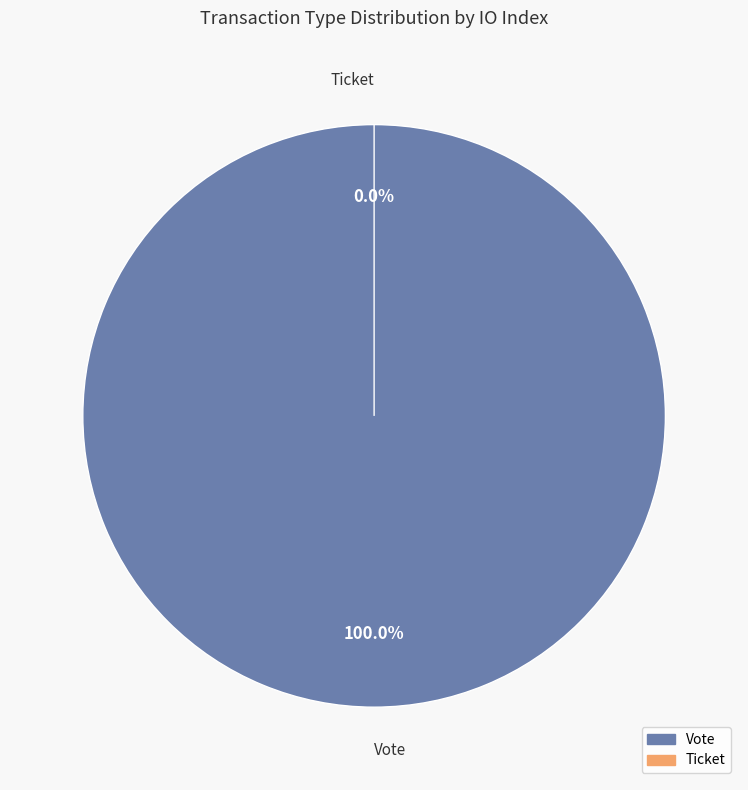

What is the total percentage of Vote and Ticket?

100.0%